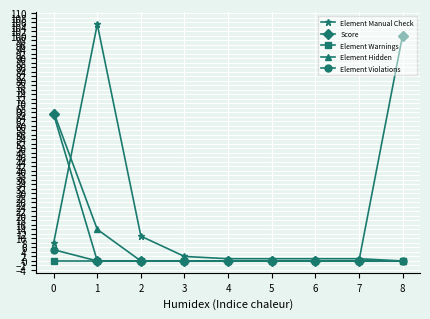

What is the maximum value shown in the chart?

105